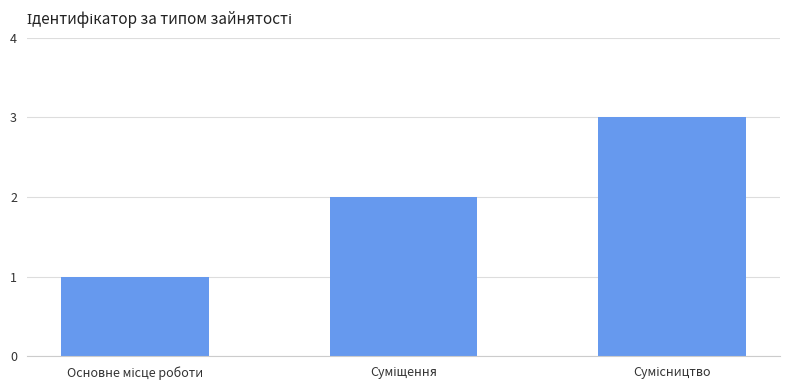

What is the greatest value displayed?

3